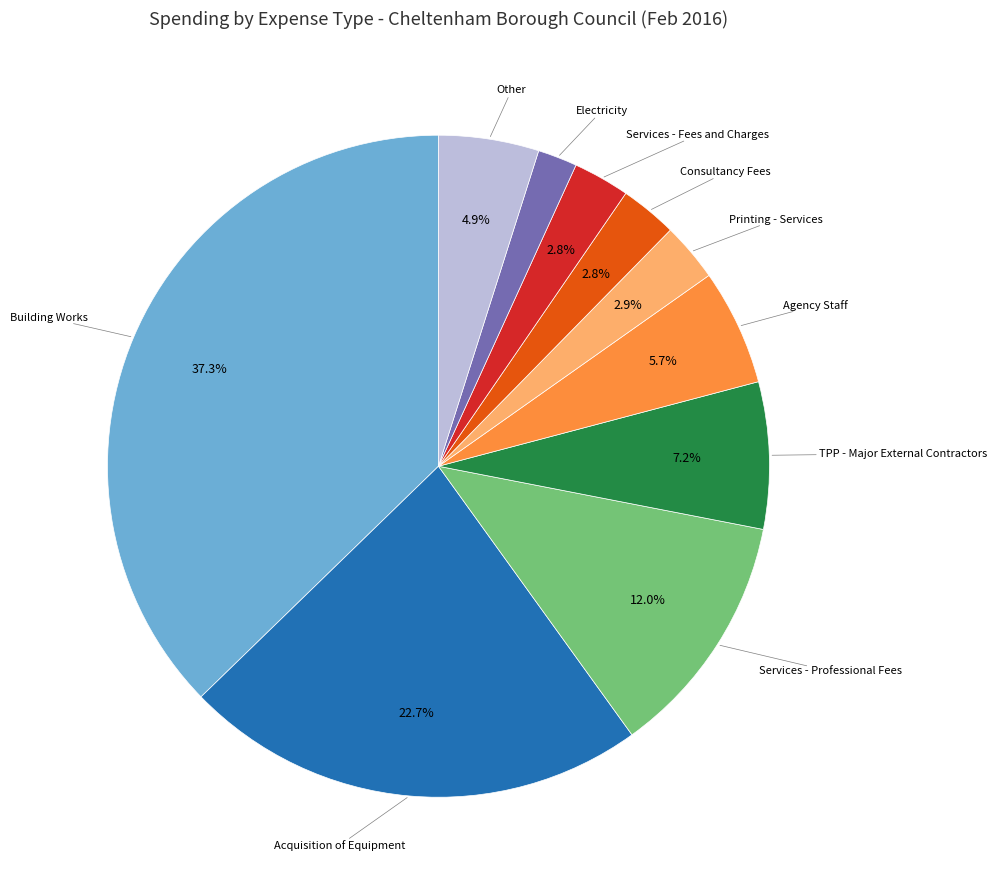

How many segments does this pie chart have?

10